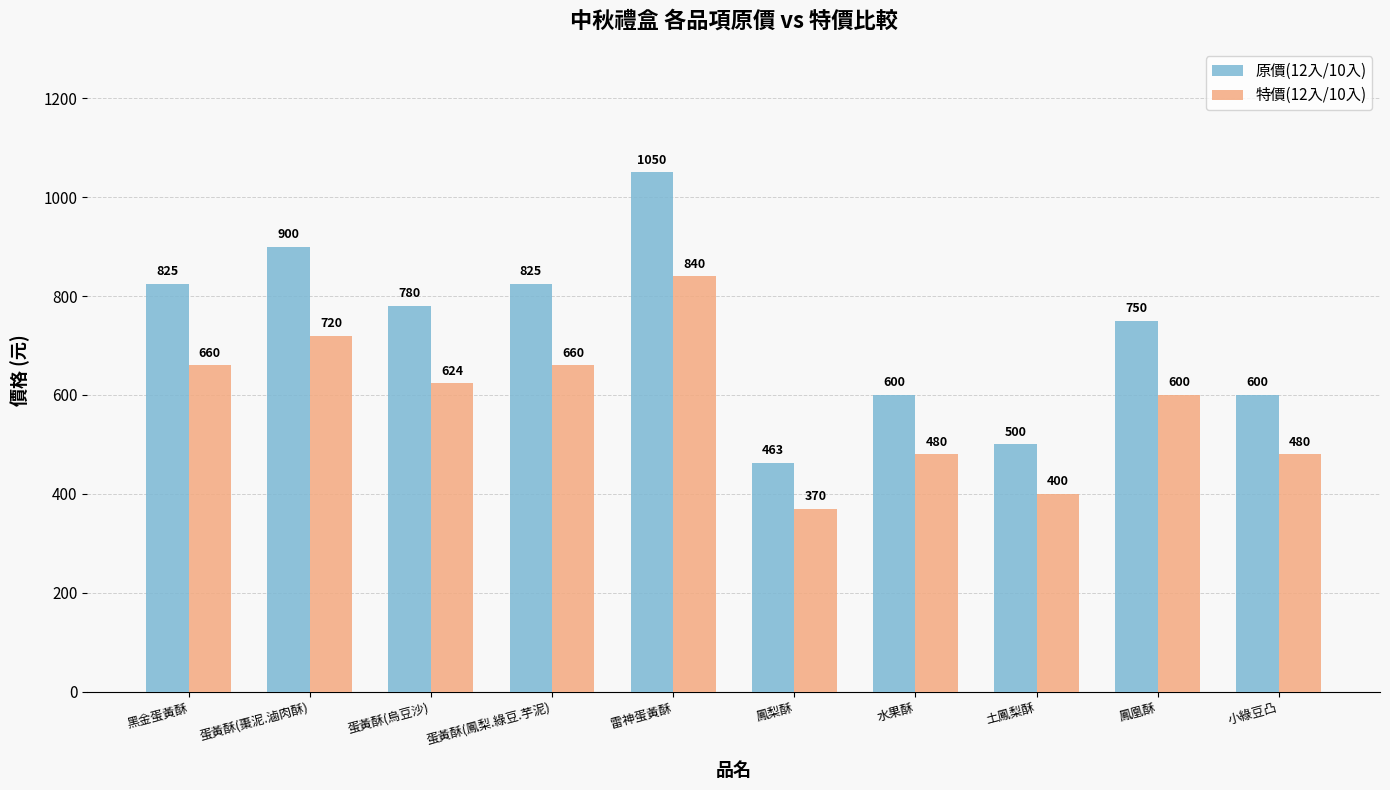

Which label corresponds to the largest value in the chart?

雷神蛋黃酥